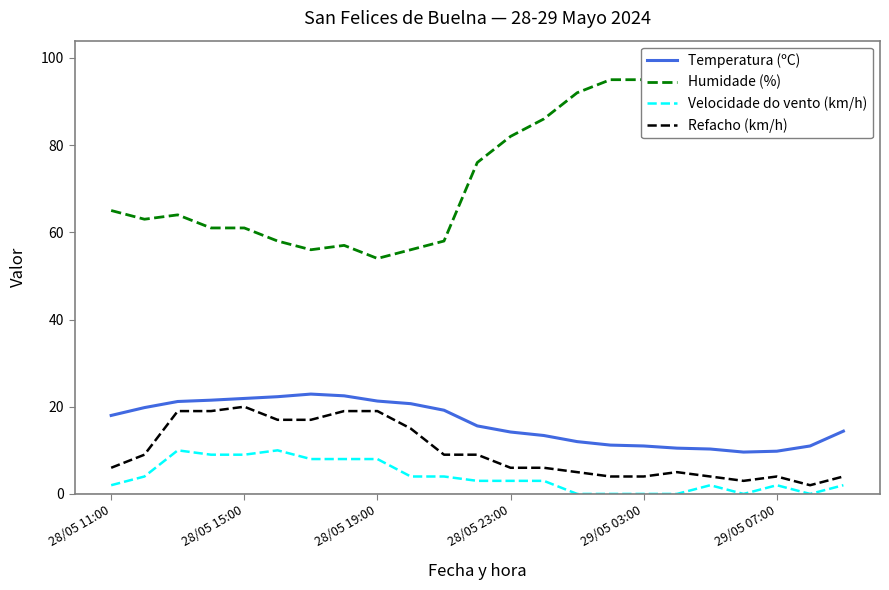

What is the maximum value for Temperatura (ºC)?

22.9